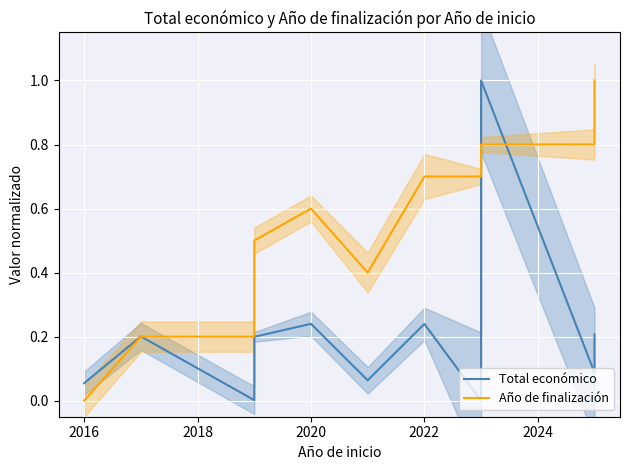

Reading left to right, what are all the values shown in this chart?

Total económico: 0.1	0.2	0.0	0.2	0.2	0.2	0.1	0.2	0.0	1.0	0.1	0.2
Año de finalización: 0.0	0.2	0.2	0.4	0.5	0.6	0.4	0.7	0.7	0.8	0.8	1.0